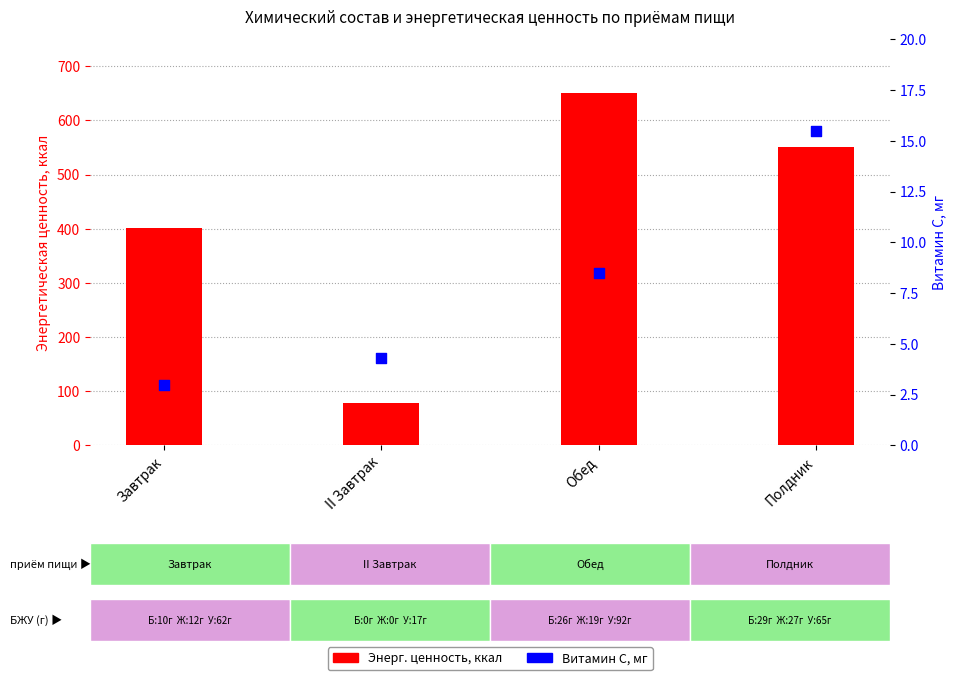

What is the total value across all series at Полдник?

566.8